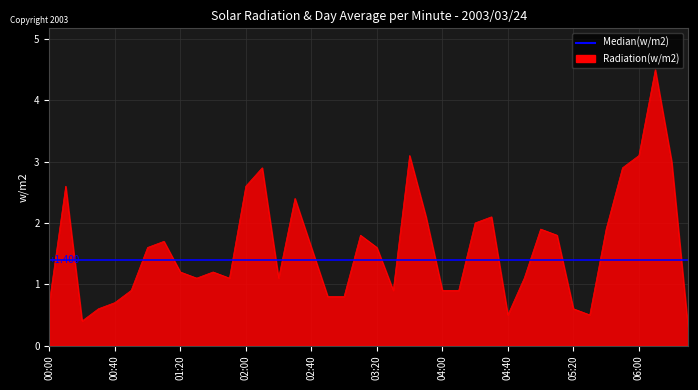

How many values are below 1?

14